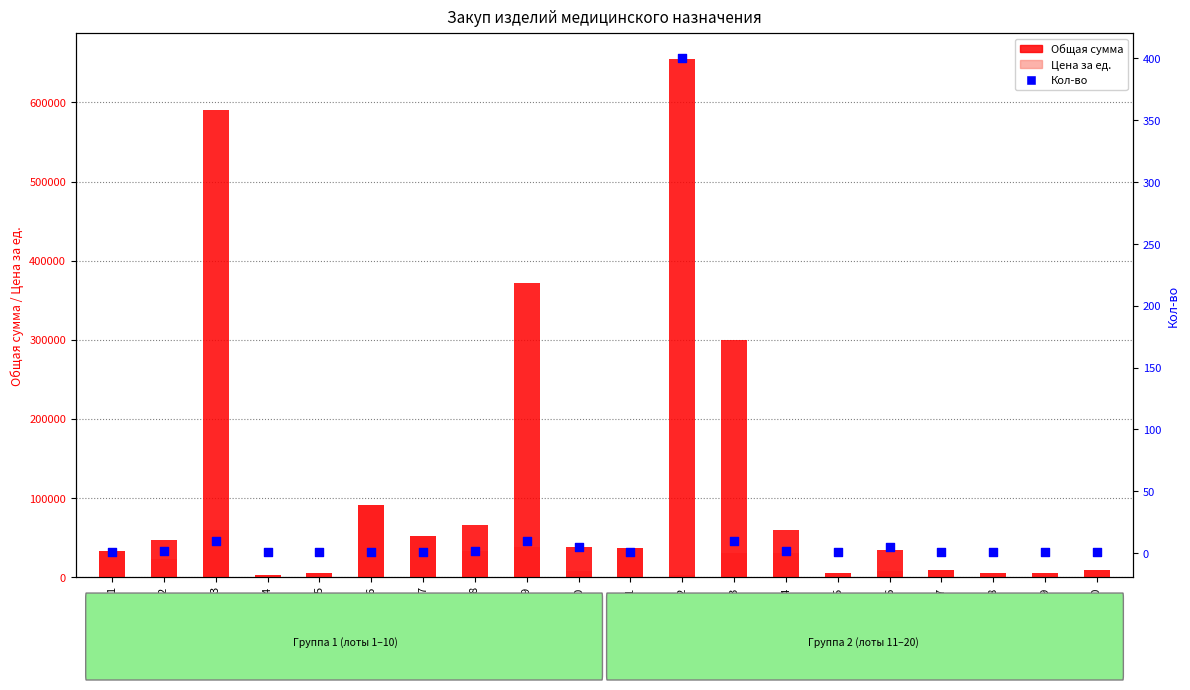

Which series has the largest Y range (max minus min)?

Общая сумма